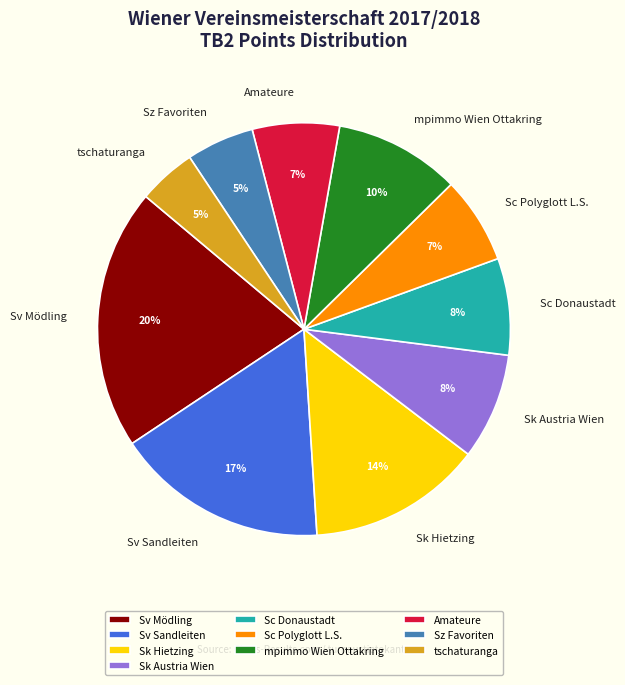

Do mpimmo Wien Ottakring and Sv Mödling together represent more than half of the pie?

No